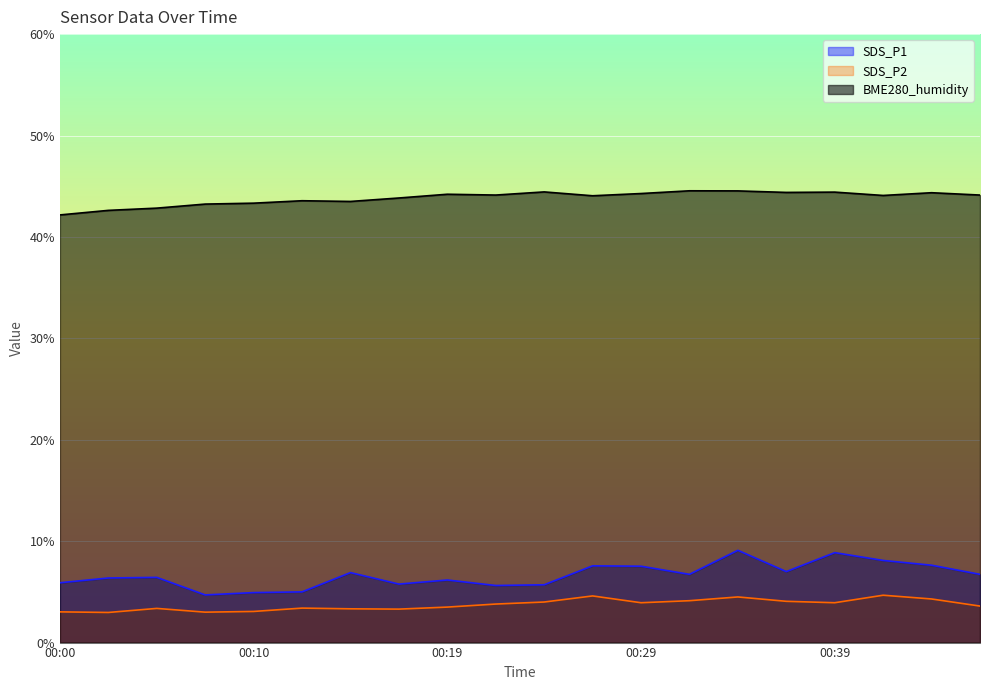

What is the total value across all series at 00:32?

55.4